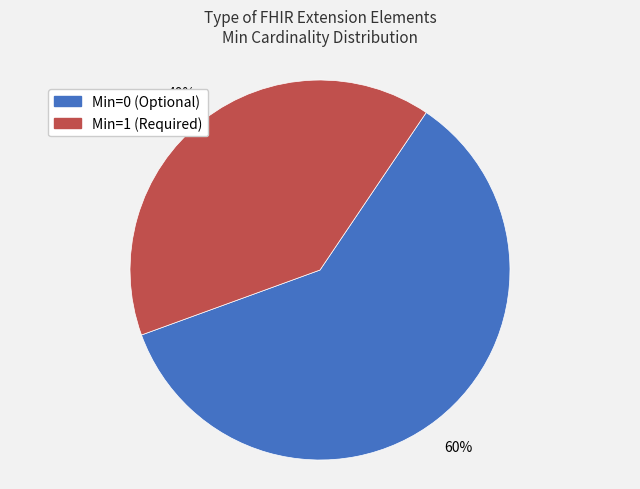

Is there any slice that represents more than half of the pie?

Yes